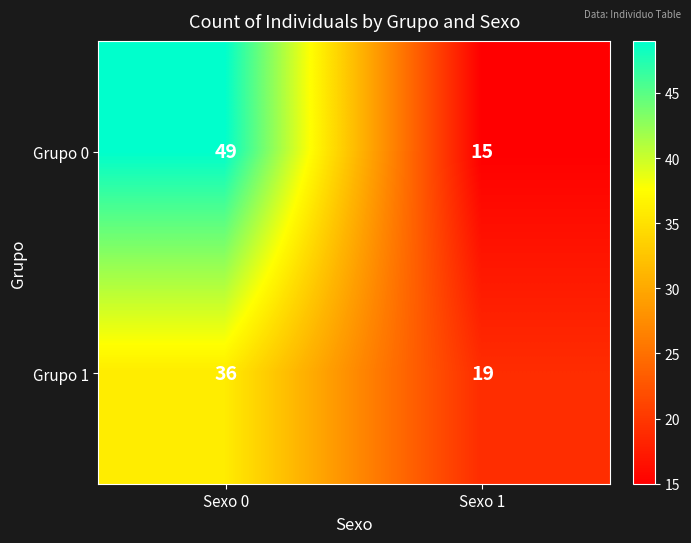

Read the Grupo 1 value at Sexo 0, to the nearest 10.

40